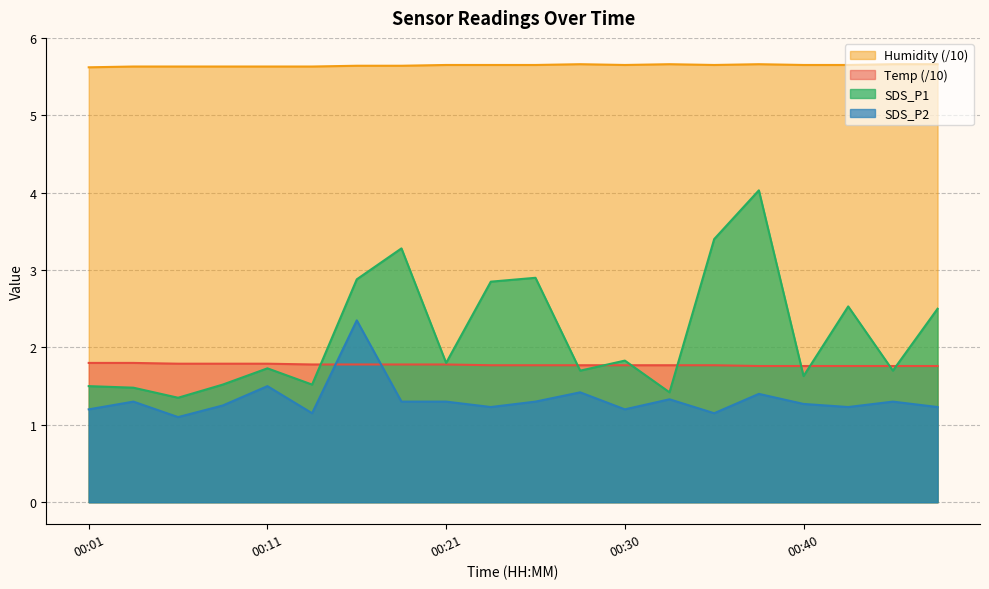

At how many categories does at least one series exceed 3?

20